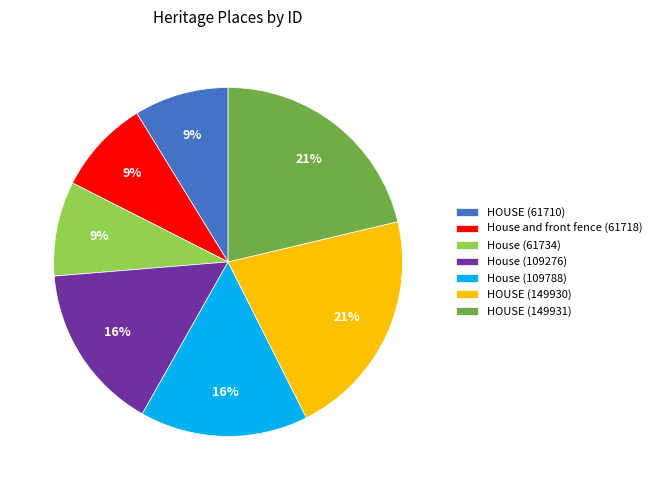

To the nearest percent, what percentage of the pie is HOUSE (149931)?

21%